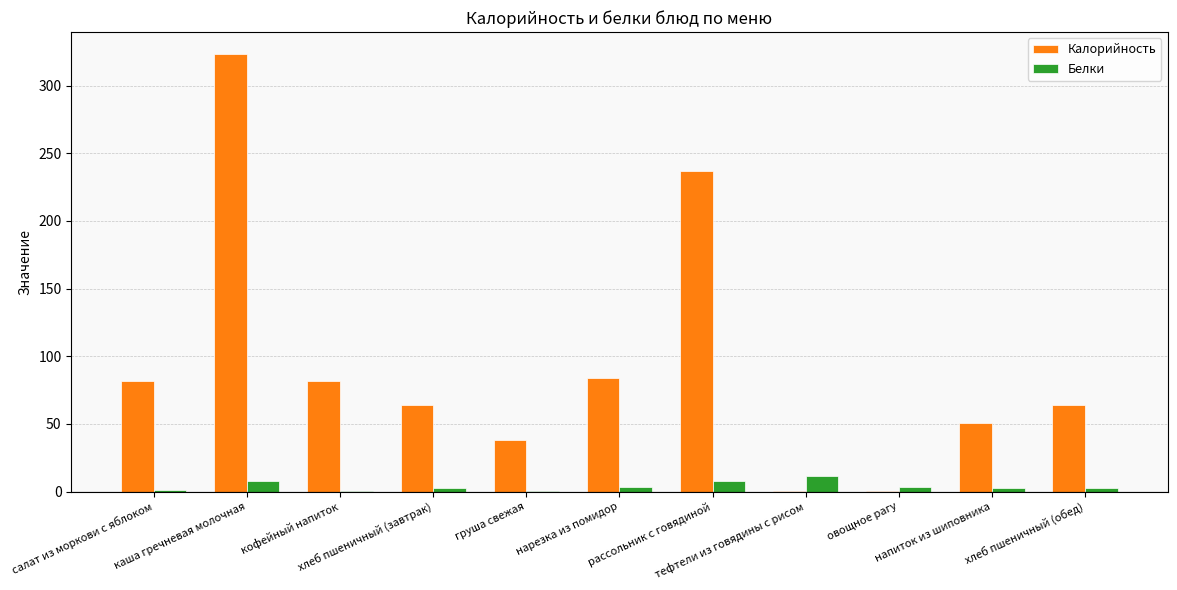

Which series has the largest total across all categories?

Калорийность